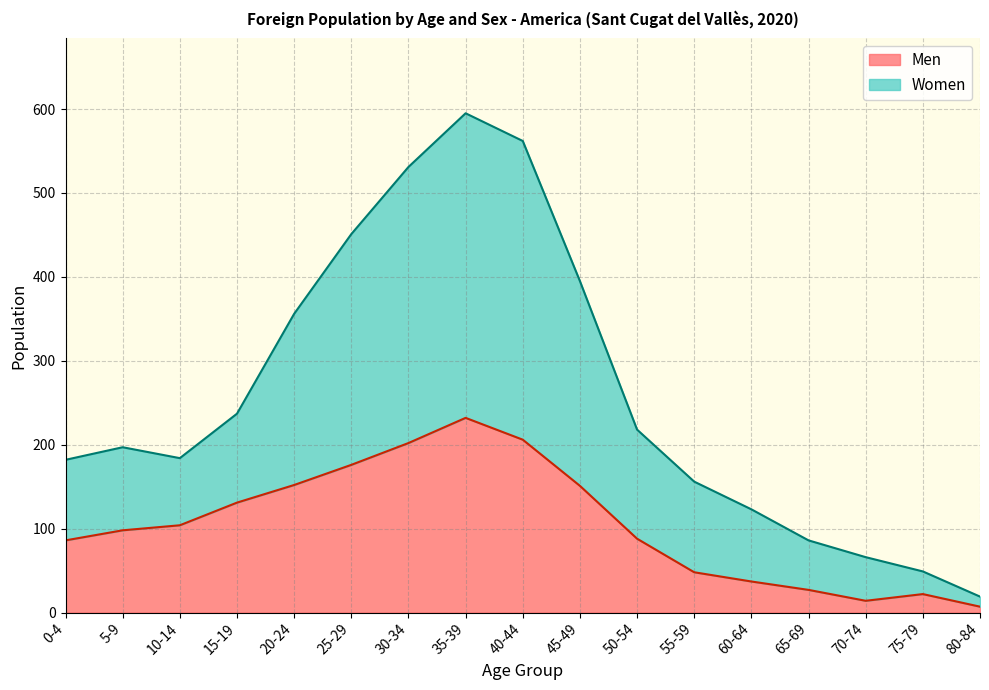

The value of Men at 20-24 is 235. True or false?

False